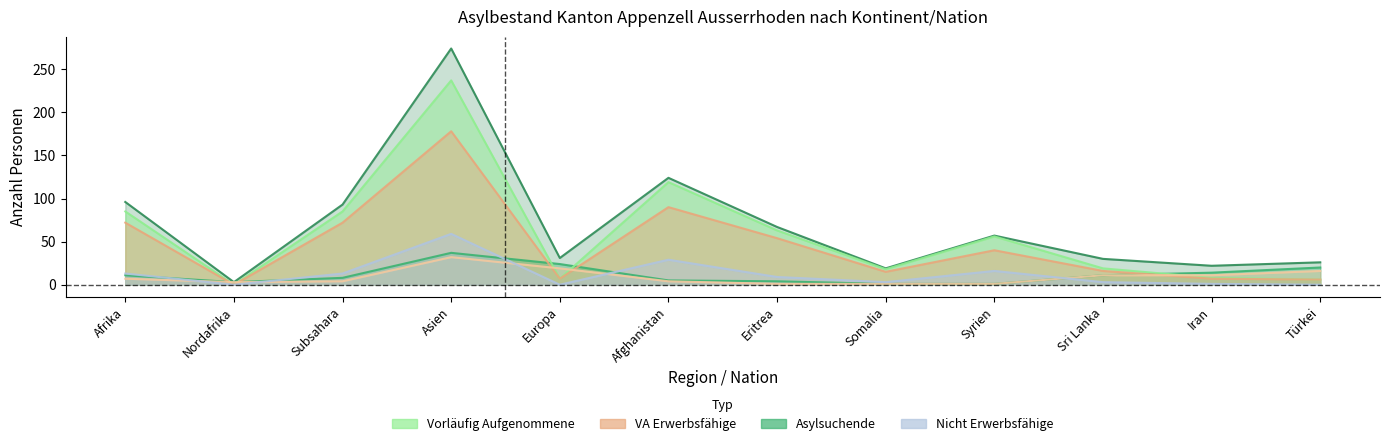

At which label does Asylsuchende Total first exceed 11?

Asien